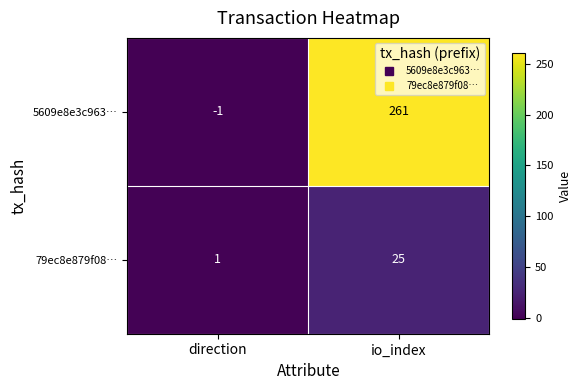

Which series has the largest total across all categories?

5609e8e3c963…